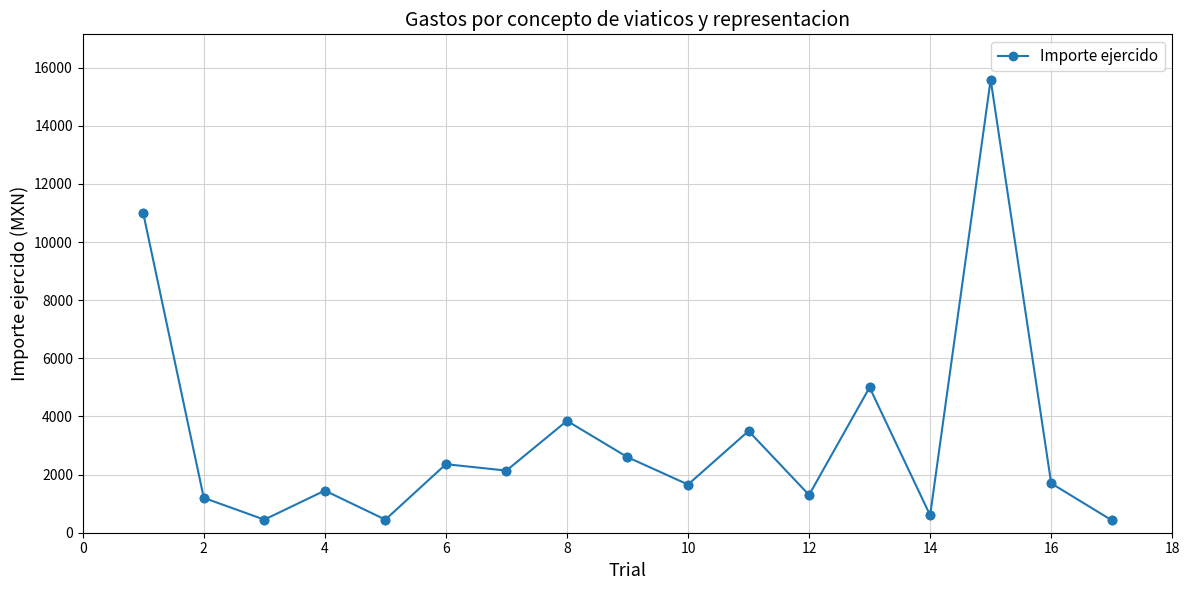

What is the maximum value shown in the chart?

15590